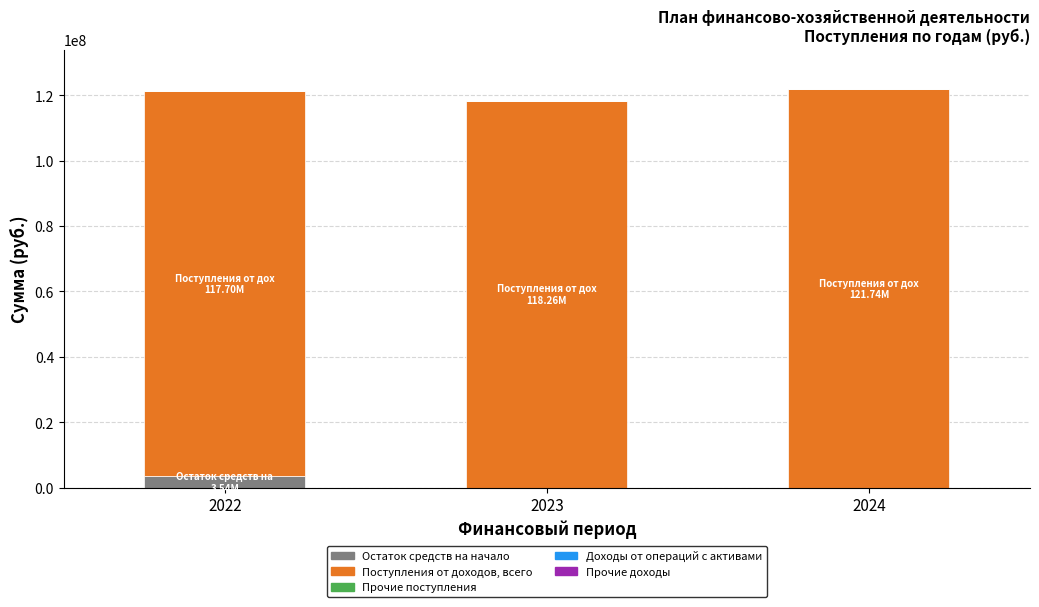

What is the sum of all Остаток средств на начало values?

3535175.8